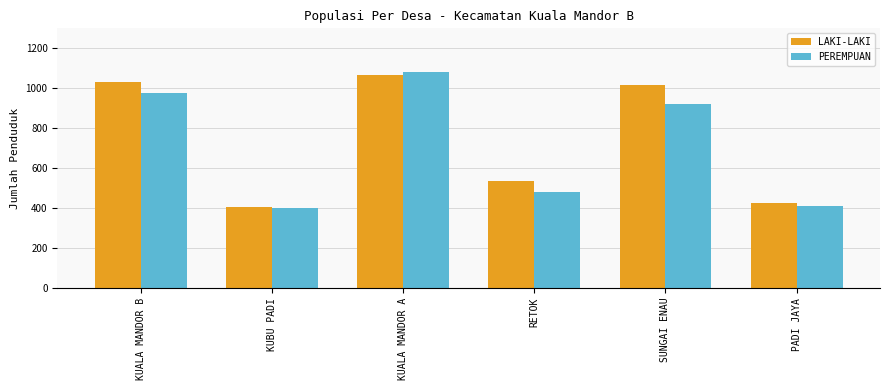

Where does the PEREMPUAN series first go above 922?

KUALA MANDOR B